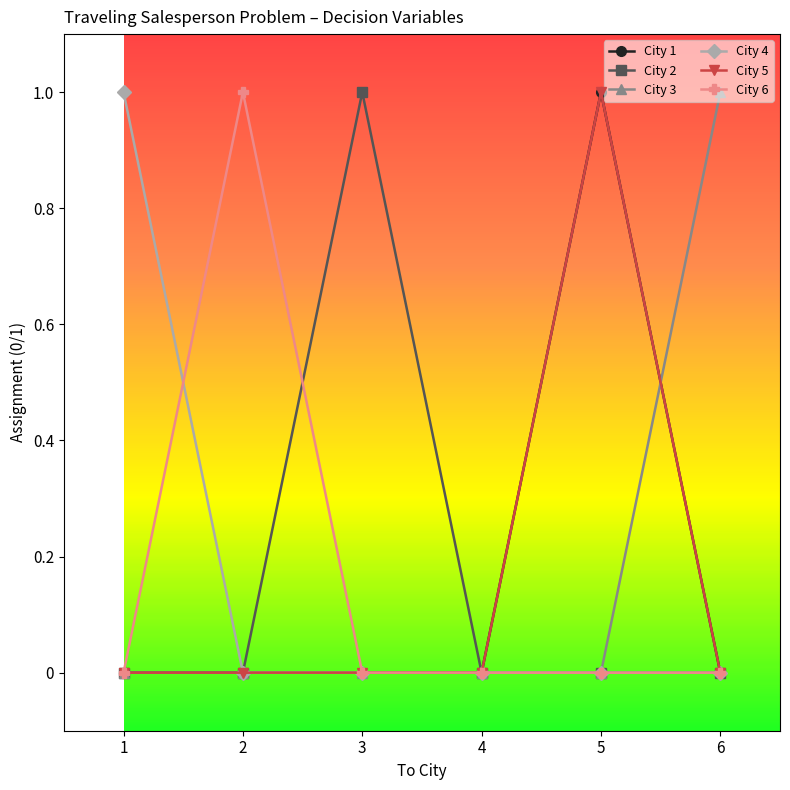

Is this an area chart (filled region under the line)?

No